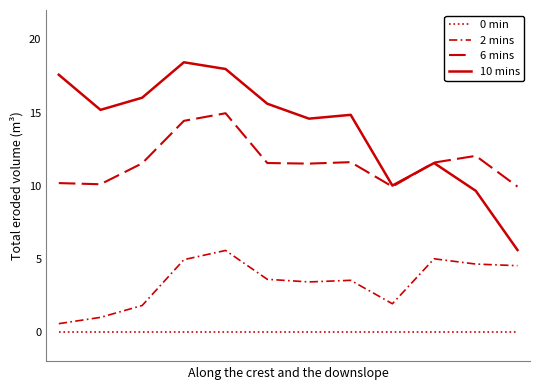

True or false: 2 mins and 0 min cross at least once.

False